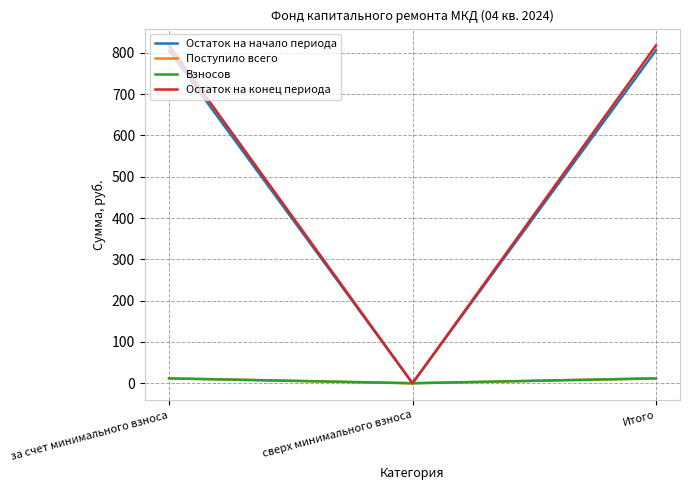

What is the label of the 3rd point from the left?

Итого